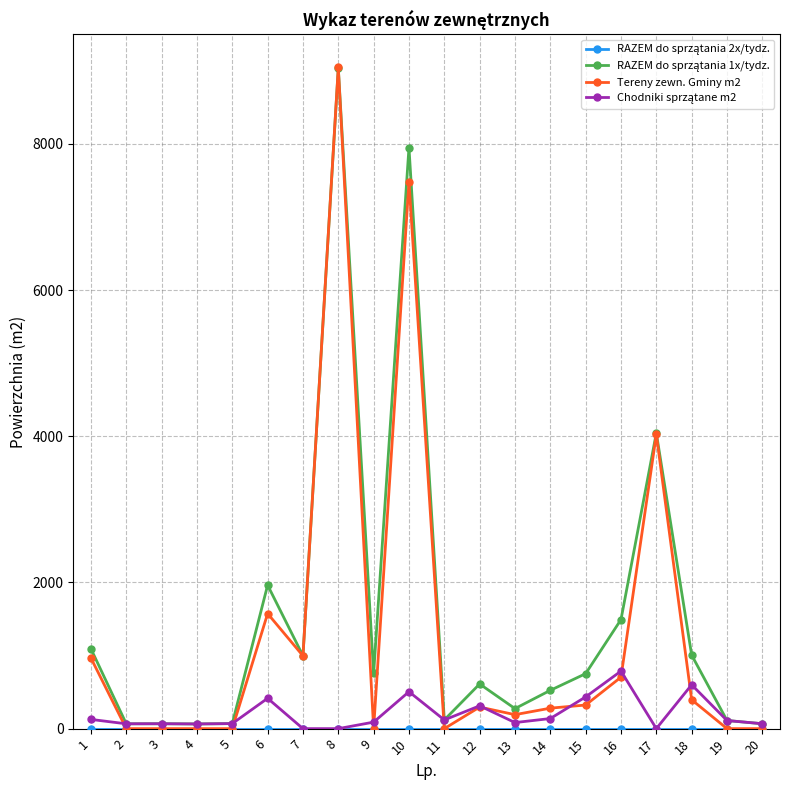

How many series are shown in this chart?

4